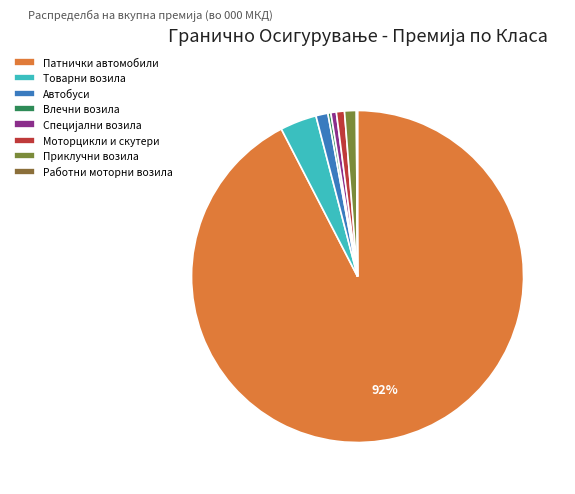

To the nearest percent, what is the difference between the Специјални возила and Автобуси slice percentages?

1%